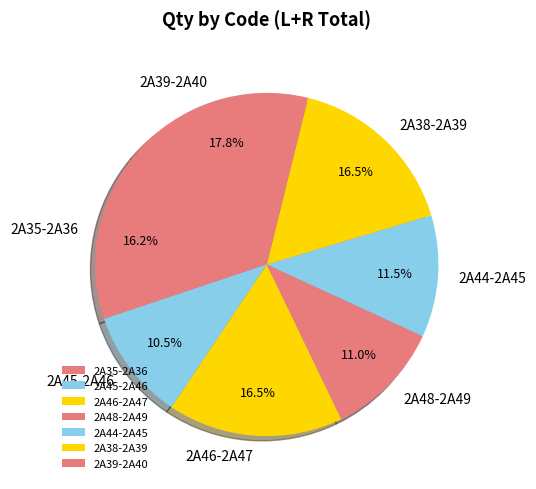

How many segments does this pie chart have?

7